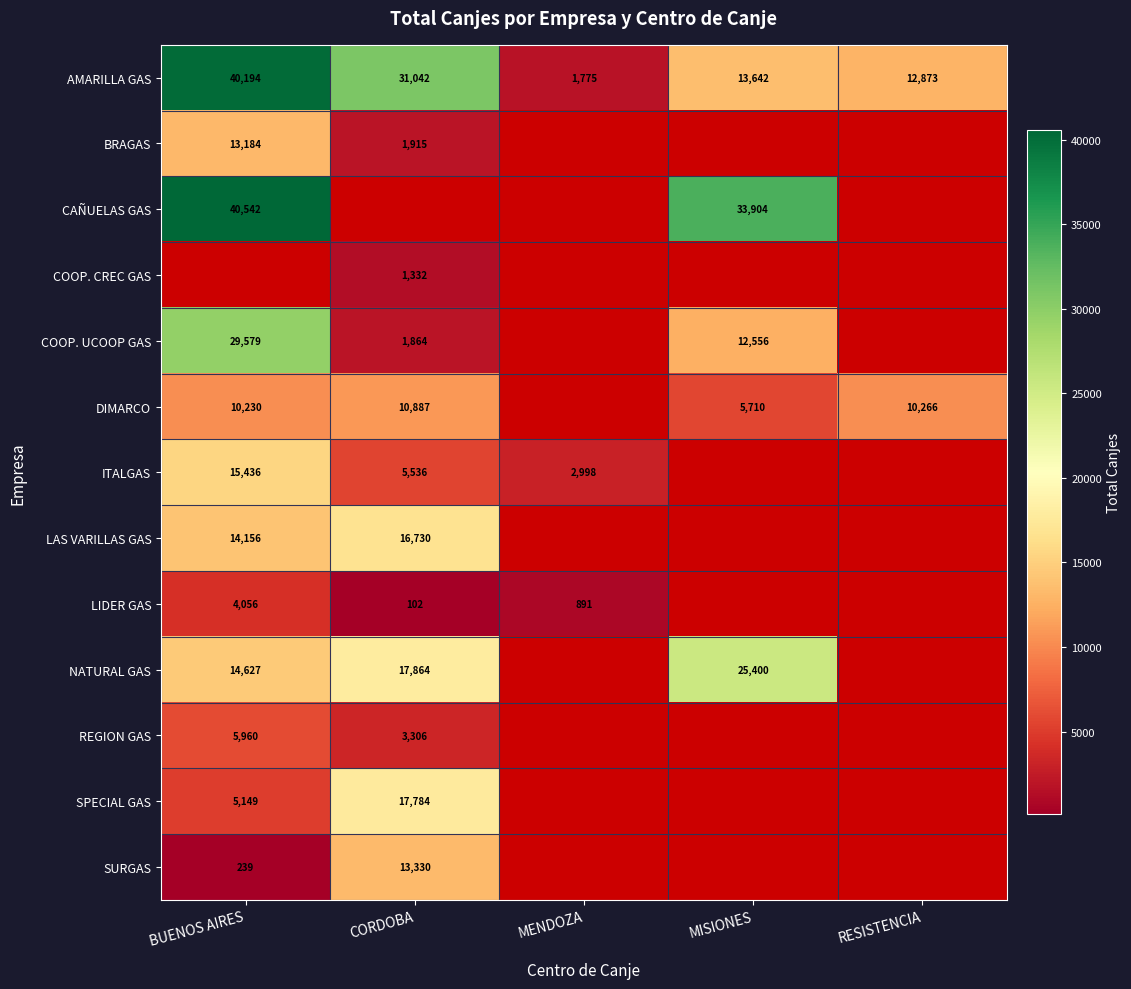

Is the value of LAS VARILLAS GAS at BUENOS AIRES greater than the value of AMARILLA GAS at MISIONES?

Yes